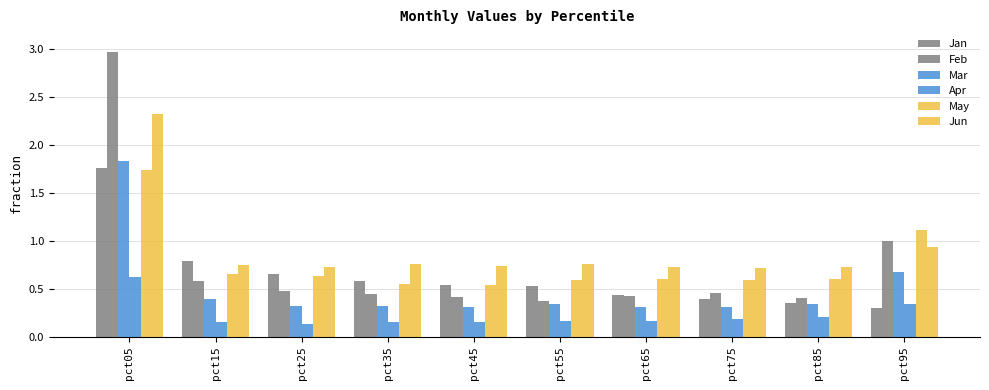

Is the value of Mar at pct75 greater than the value of Apr at pct95?

No